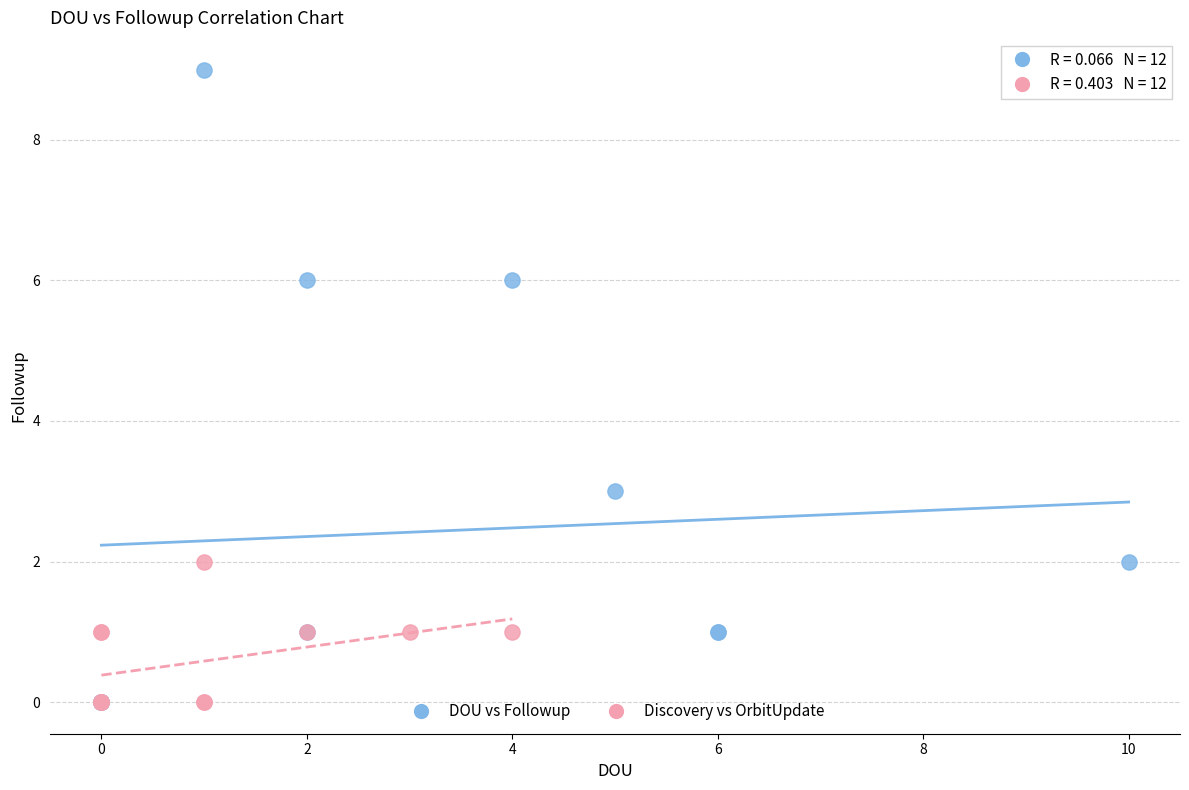

Which series has the widest spread of Y values?

DOU vs Followup